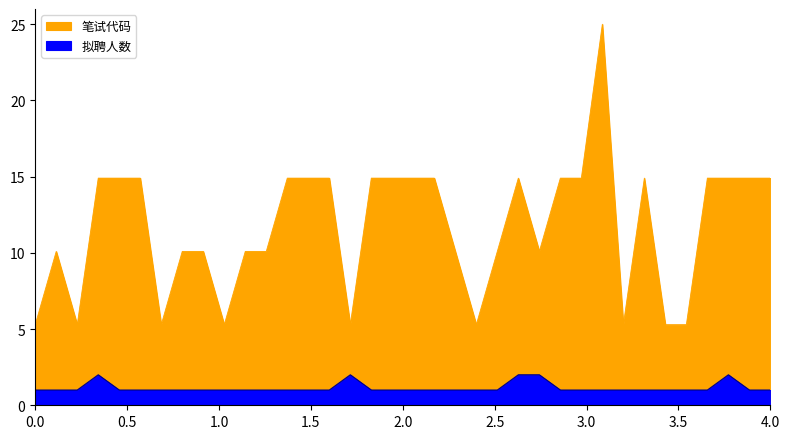

How many data points does each series have?

36